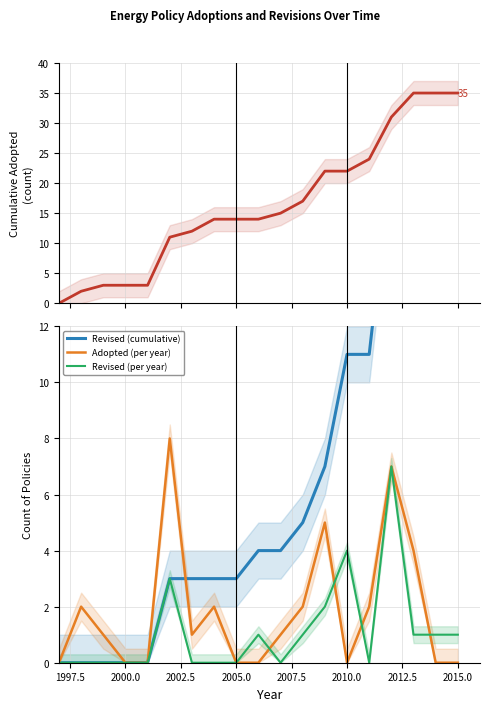

How many lines are shown in the chart?

4